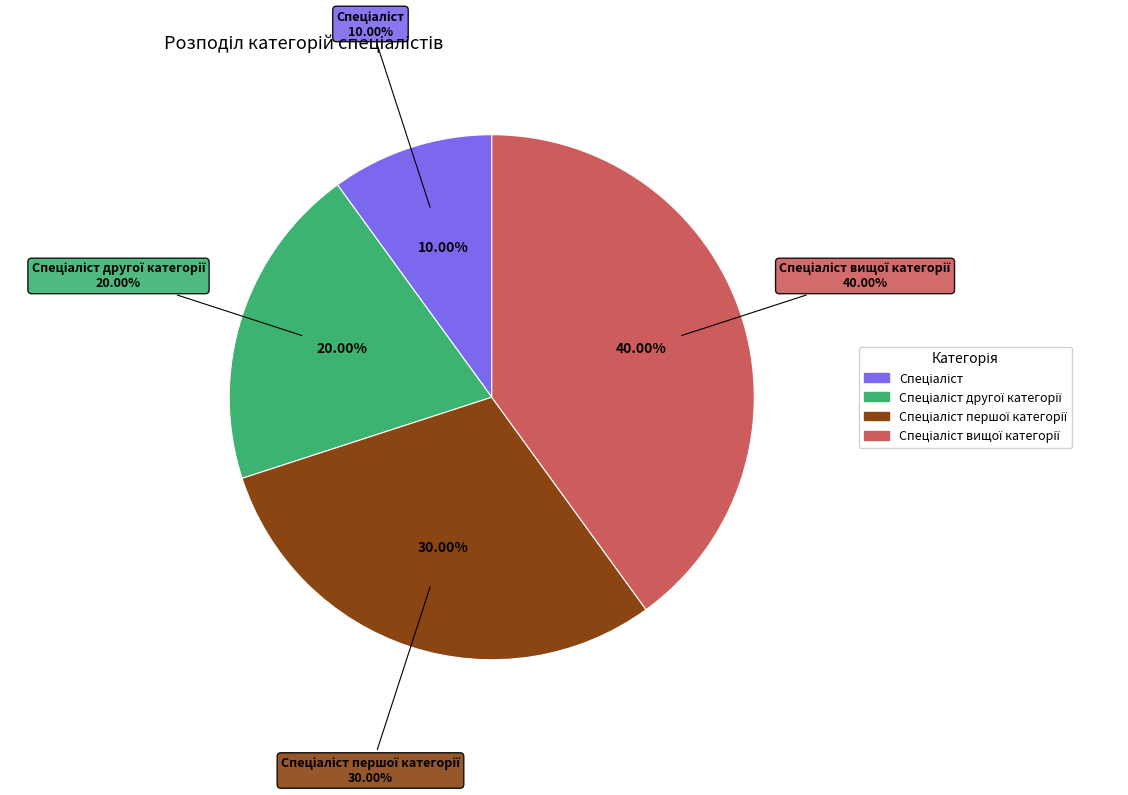

To the nearest percent, what is the difference between the largest and smallest slice percentages?

30%